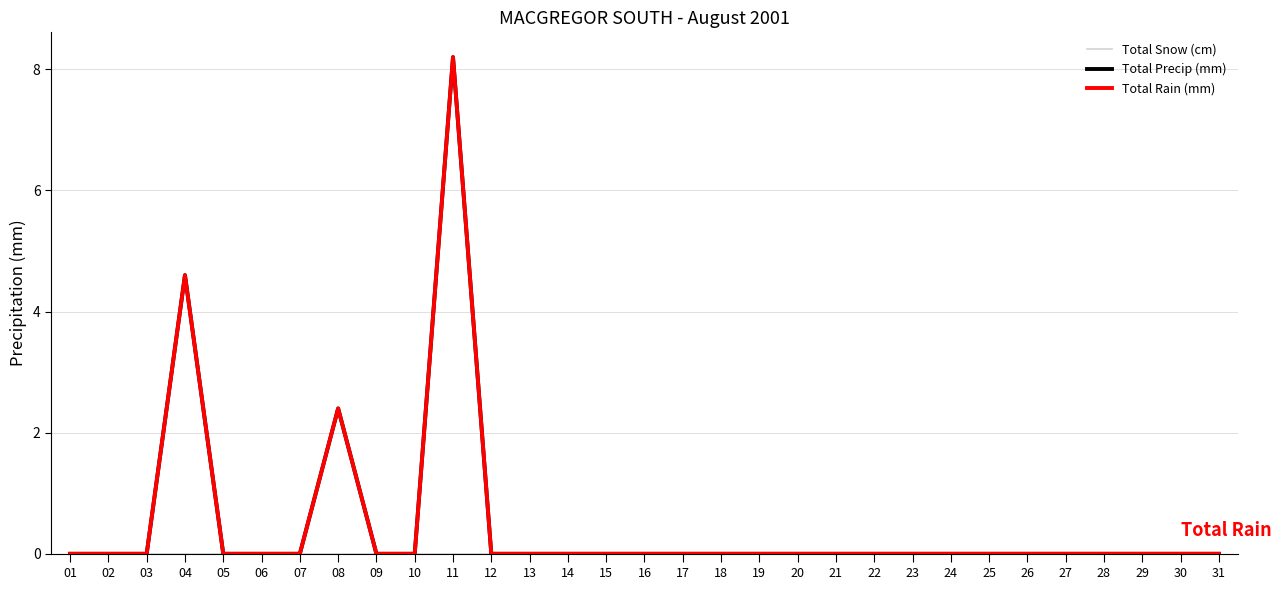

How many lines are shown in the chart?

3